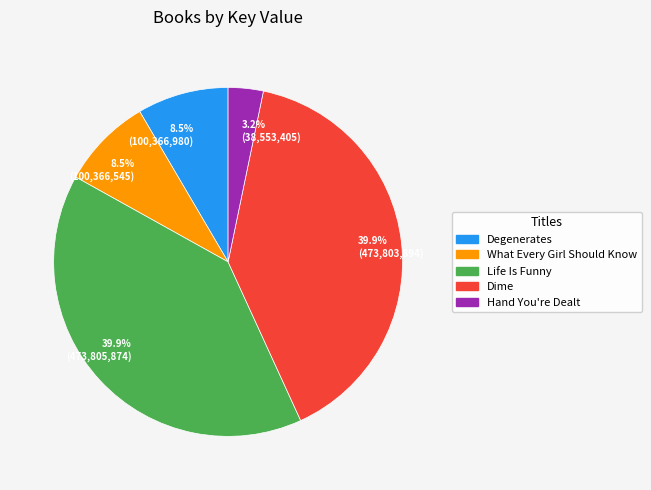

Combined, do 3.2% (38,553,405) and 39.9% (473,803,894) account for over 50%?

No